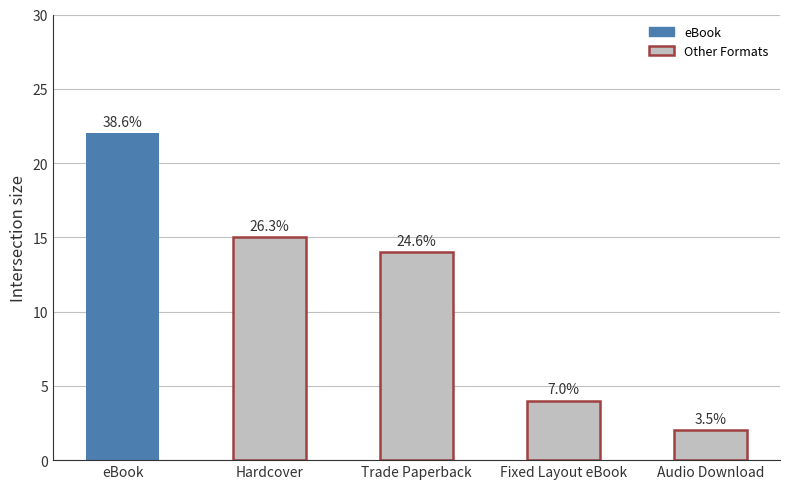

How many bars are there in total?

5